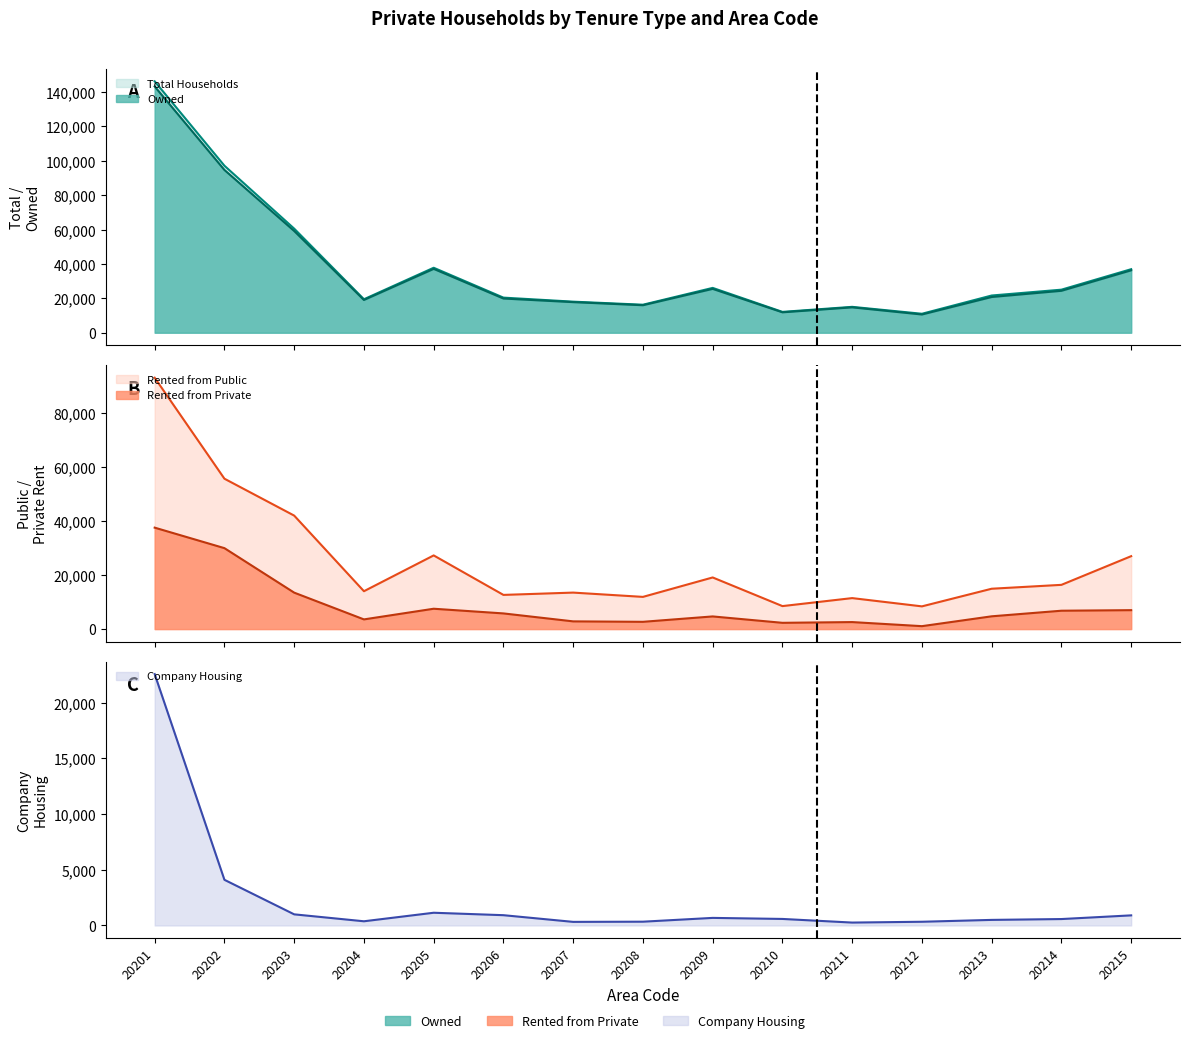

What is the value of the Rented from Public point at the 10th from the left?

8505